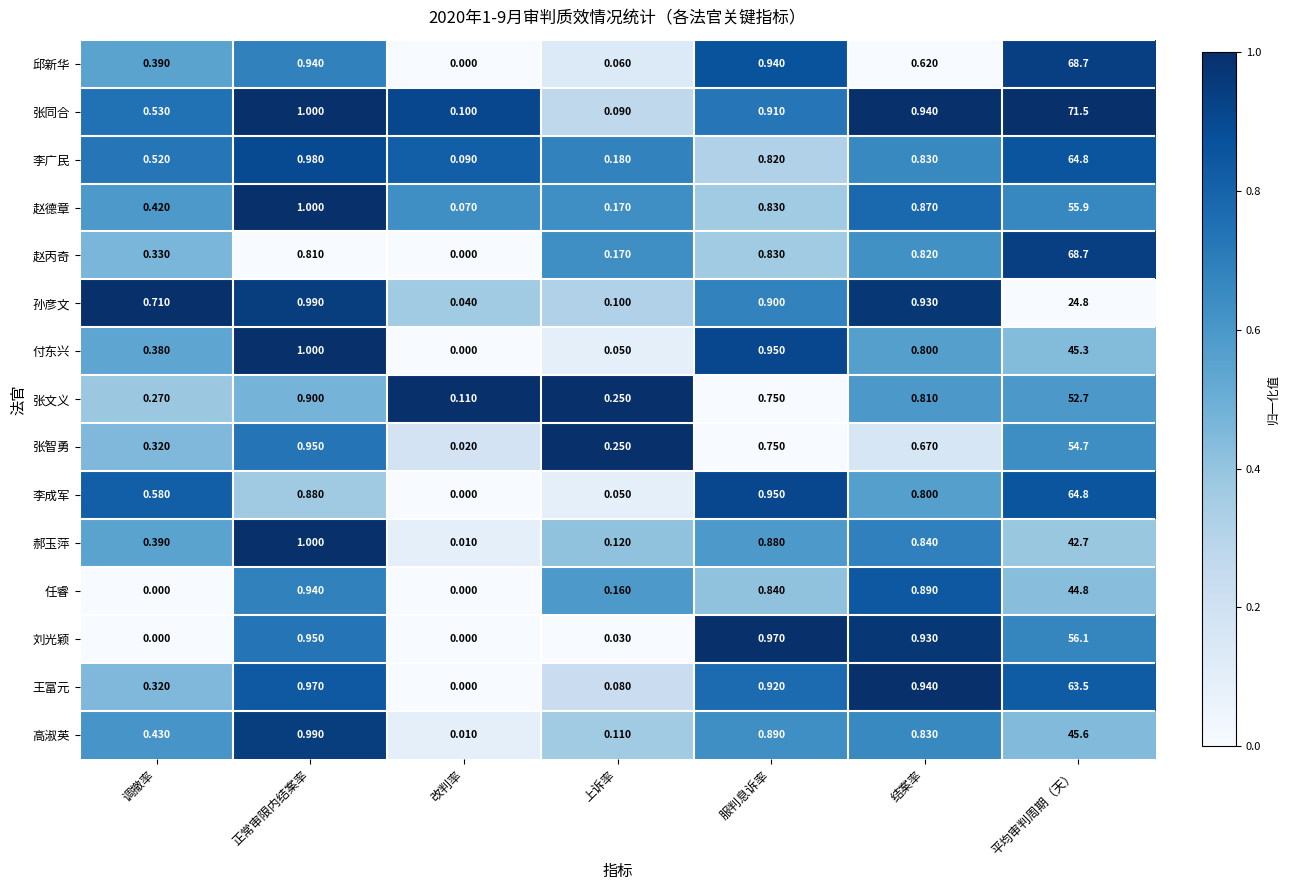

Which series has the widest spread of values?

张同合